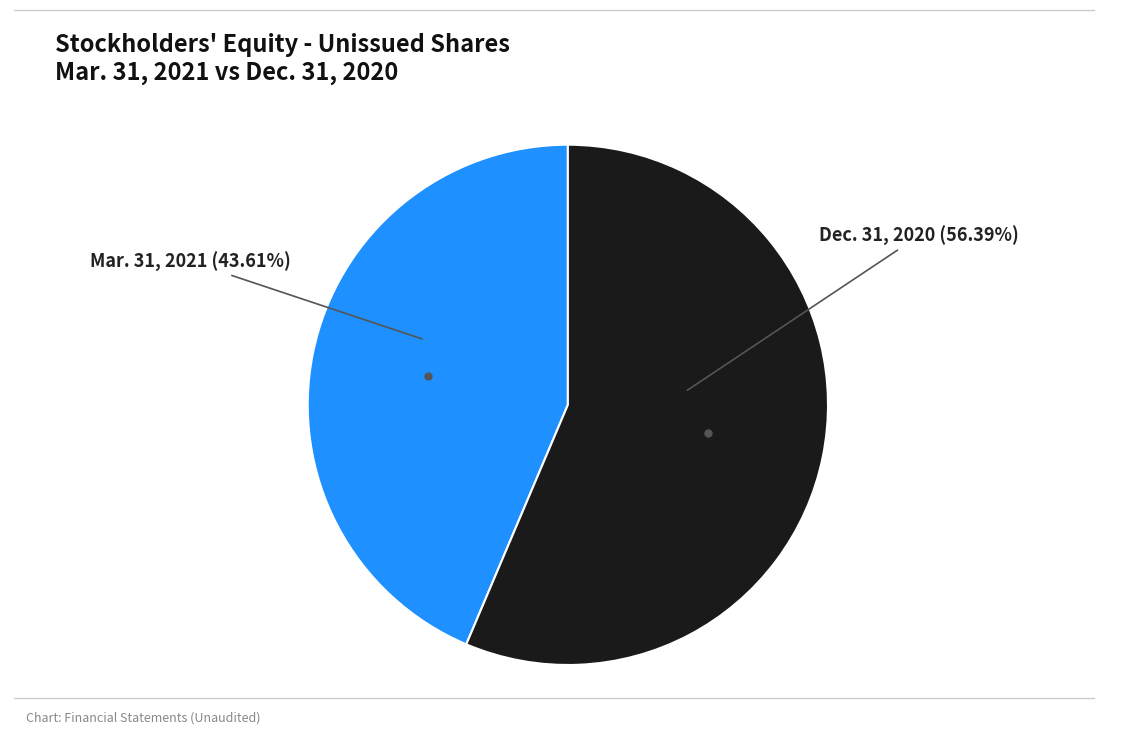

Rank the categories by value from lowest to highest.

Mar. 31, 2021, Dec. 31, 2020